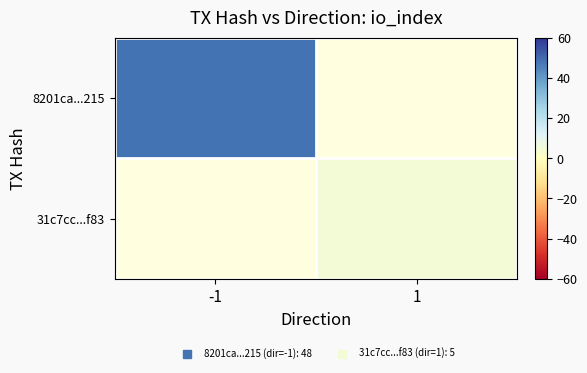

How many positive values does the 8201ca...215 series have?

1